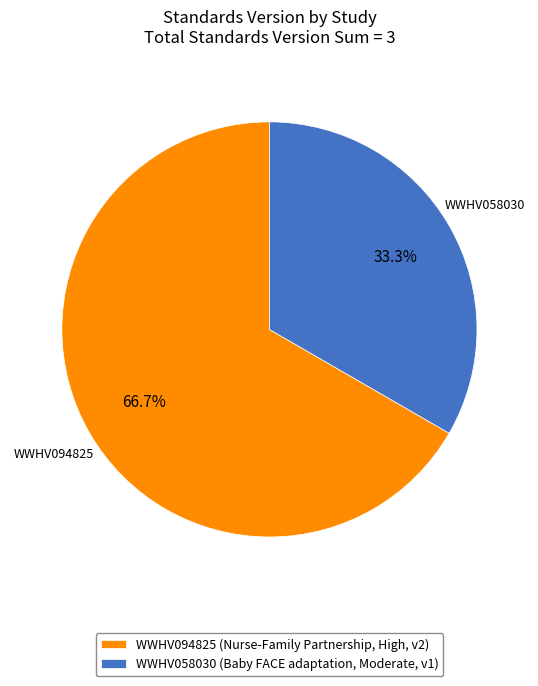

Which category has the smallest portion of the pie?

WWHV058030